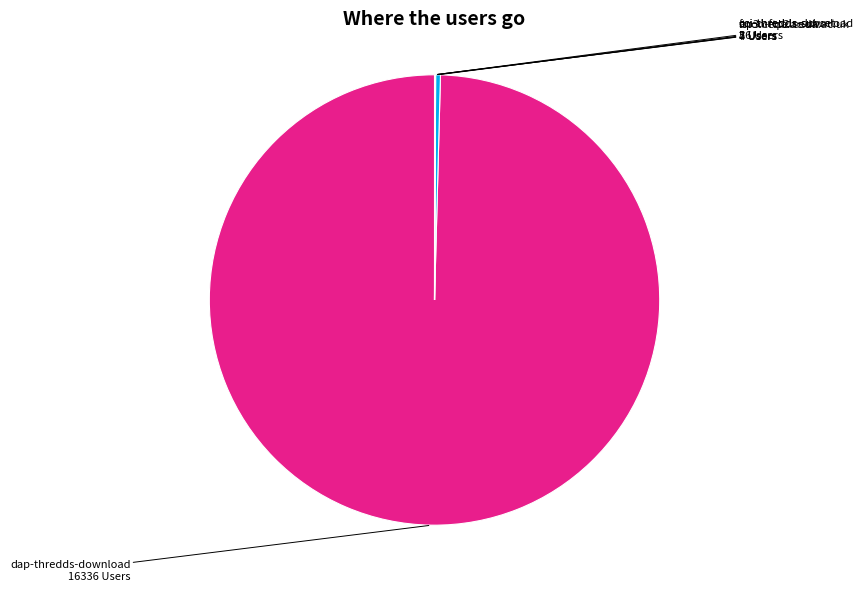

Does any single category account for the majority?

Yes